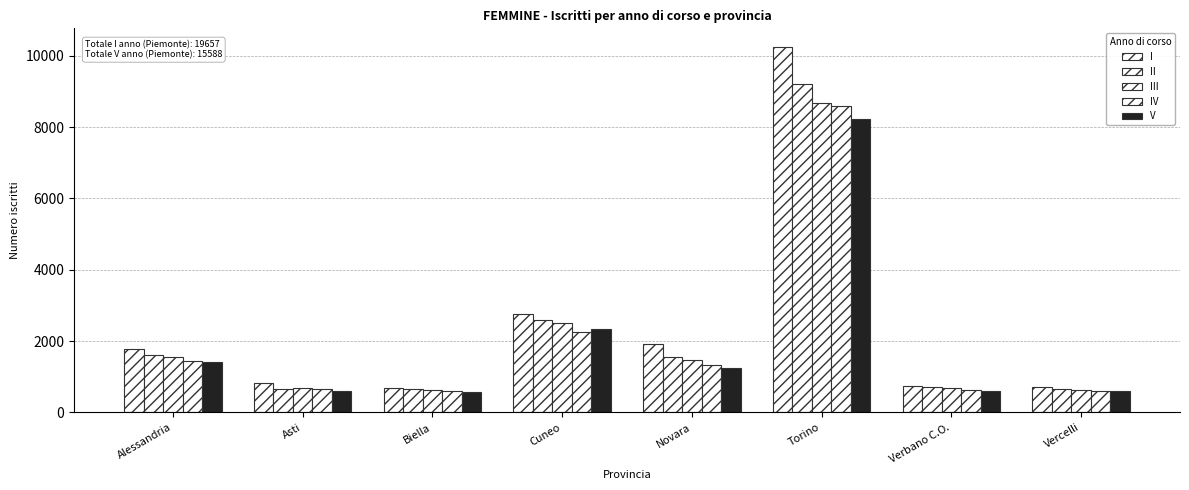

The value of I at Verbano C.O. is 1039. True or false?

False